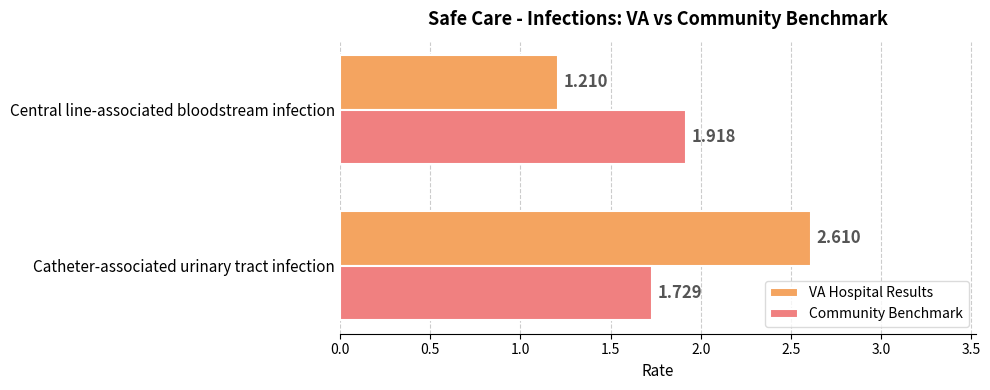

List the labels in order of VA Hospital Results value, largest first.

Catheter-associated urinary tract infection, Central line-associated bloodstream infection